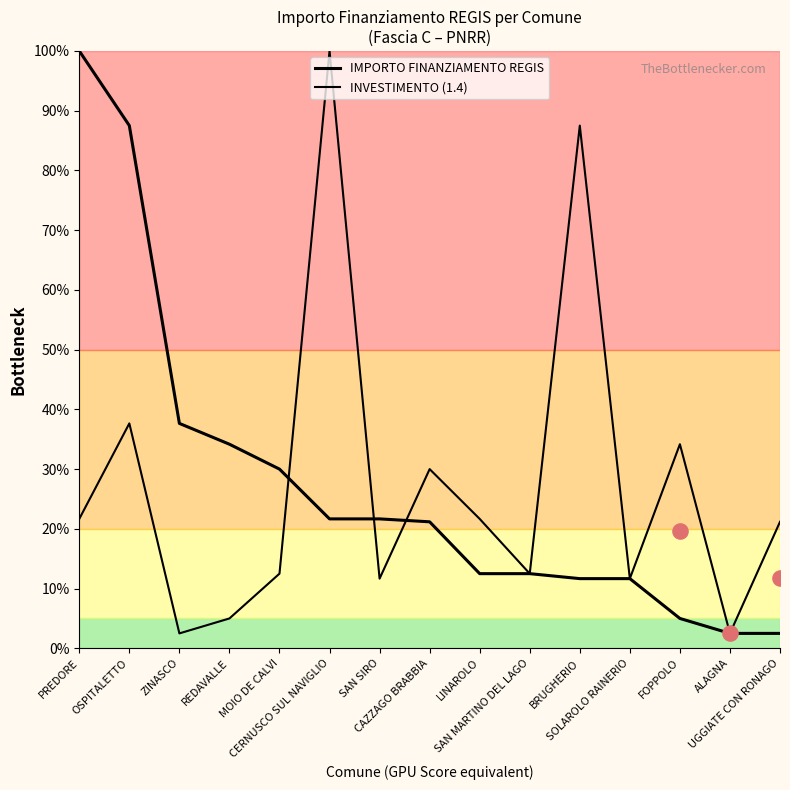

What is the total value across all series at PREDORE?

121.7